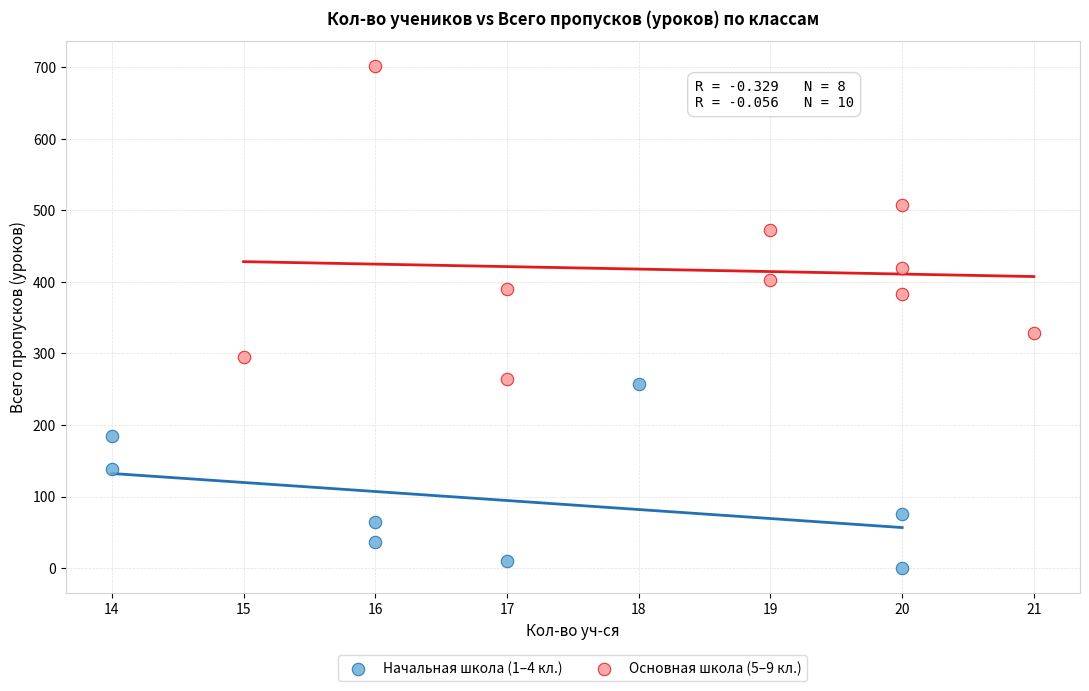

Which series has the largest Y range (max minus min)?

Основная школа (5–9 кл.)